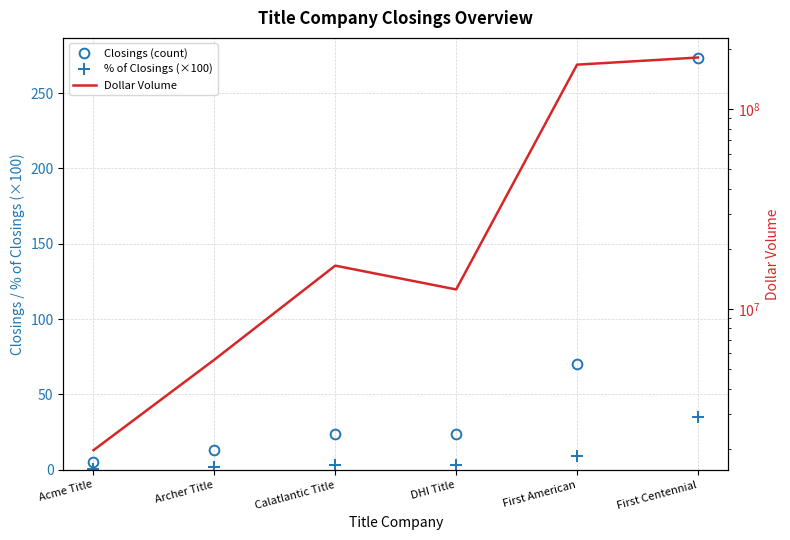

How many values in the Closings (count) series exceed 24?

2